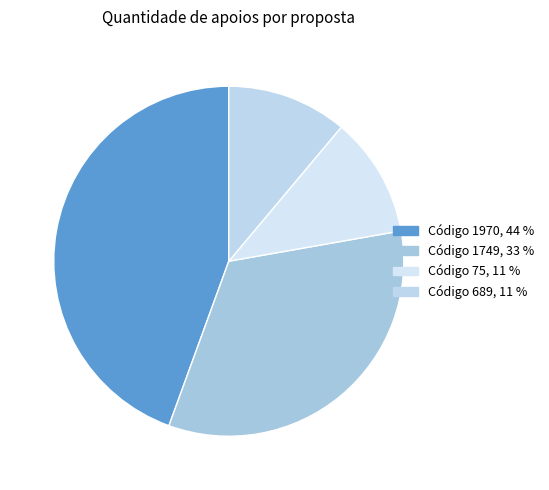

Count the number of slices in the pie.

4